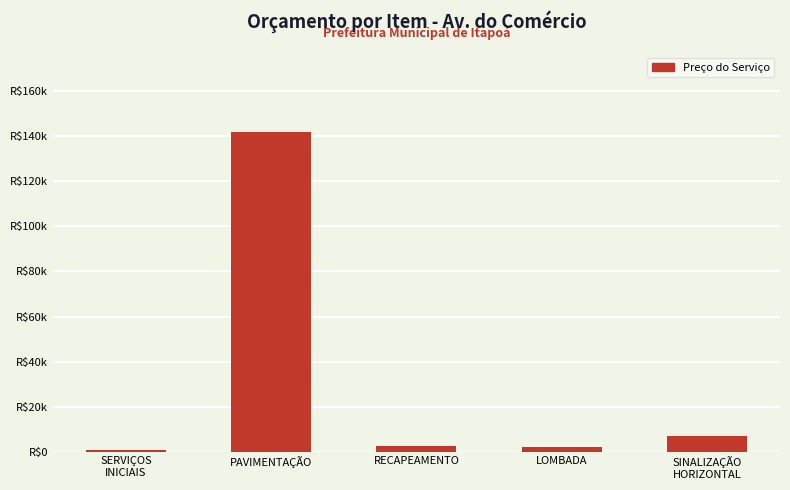

Are the bars horizontal?

No